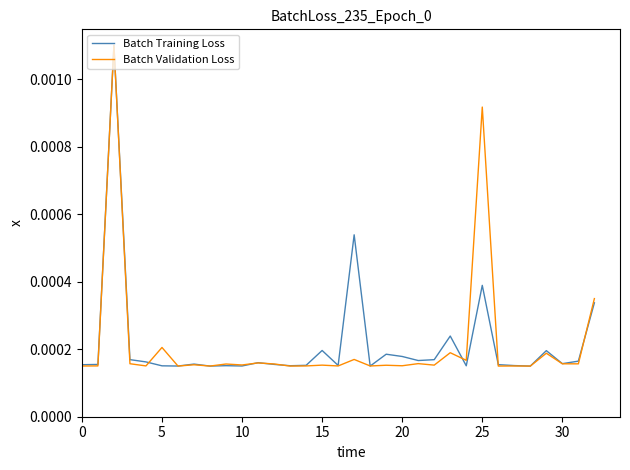

At which label is Batch Training Loss closest to 0?

28